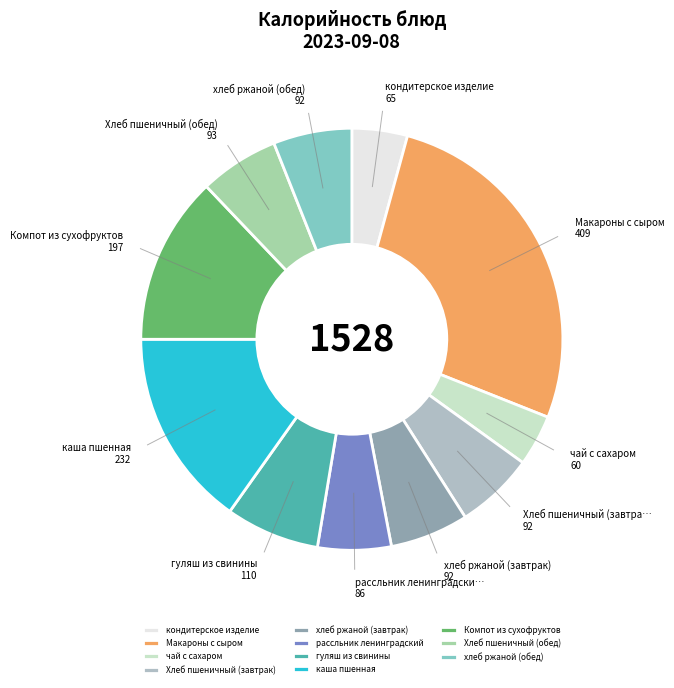

What is the ratio of the value at каша пшенная to the value at чай с сахаром?

3.9